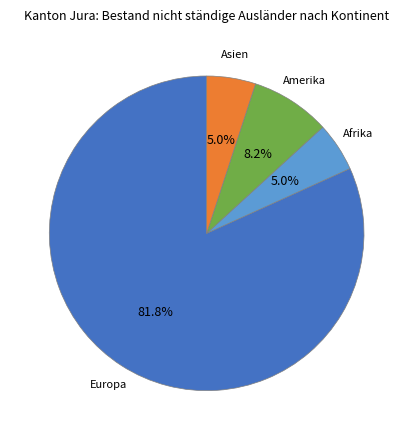

What portion of the pie excludes Amerika?

91.8%